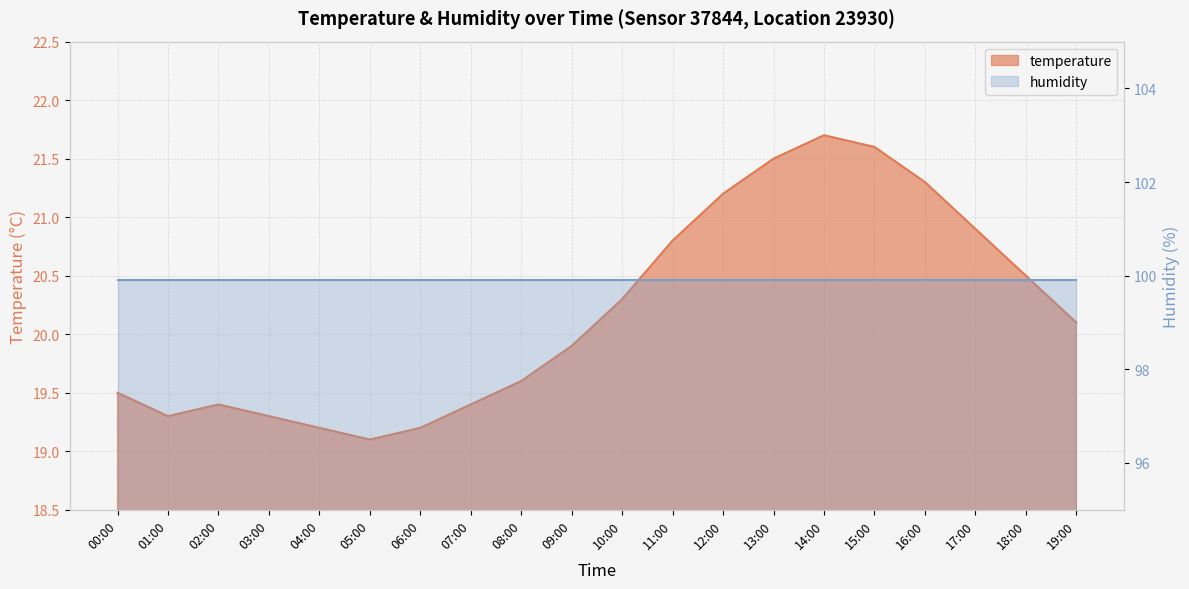

Rank the categories by value from lowest to highest.

05:00, 04:00, 06:00, 01:00, 03:00, 02:00, 07:00, 00:00, 08:00, 09:00, 19:00, 10:00, 18:00, 11:00, 17:00, 12:00, 16:00, 13:00, 15:00, 14:00